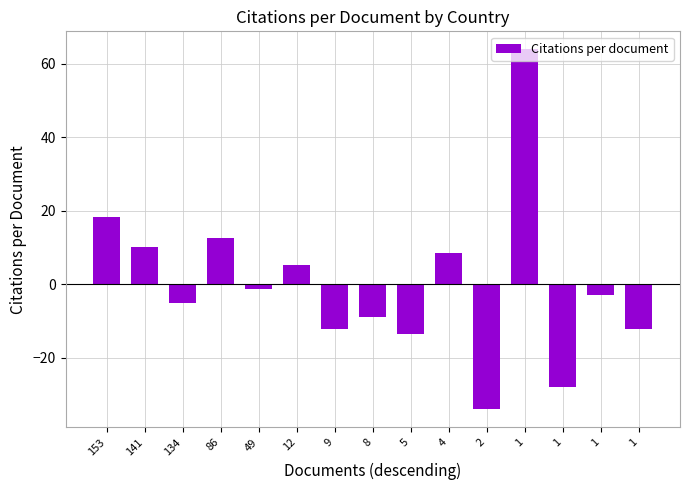

Count the number of categories in the chart.

15